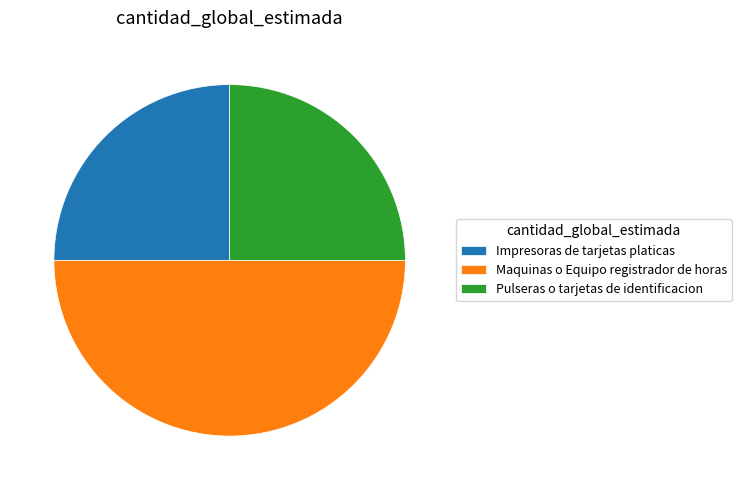

Which category has the biggest portion of the pie?

Maquinas o Equipo registrador de horas